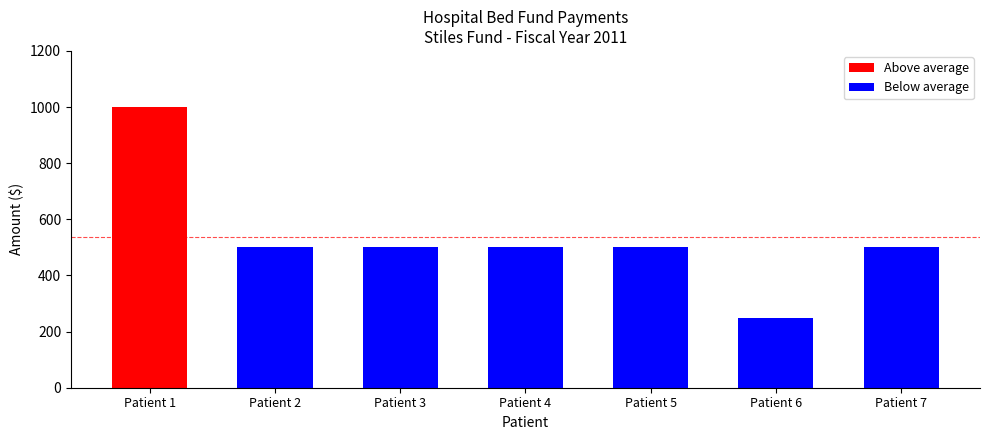

What is the ratio of the value at Patient 7 to the value at Patient 1?

0.5